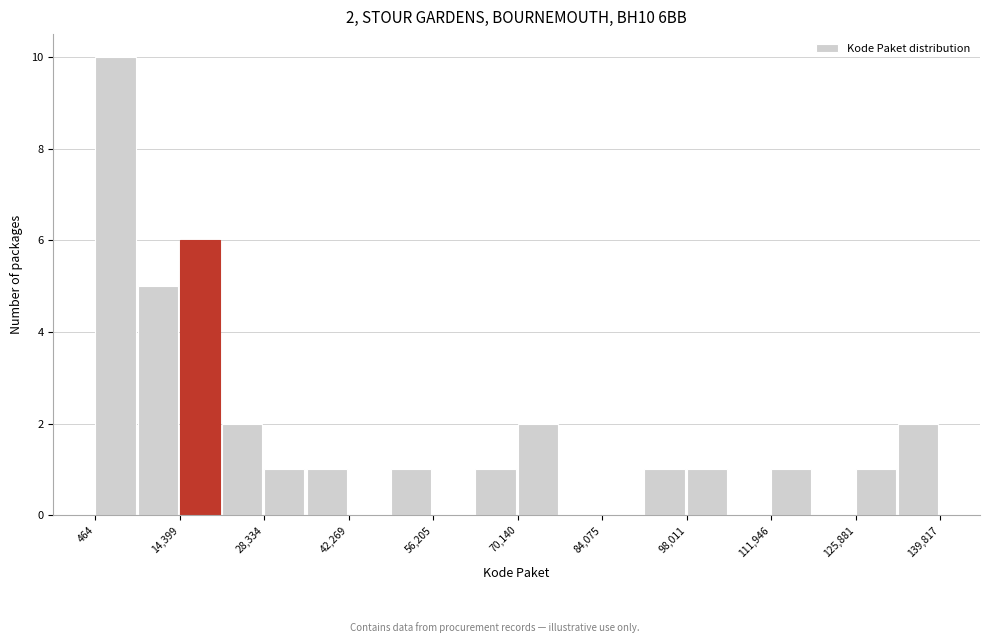

Around what value on the x-axis is the tallest bar? Give the approximate position of its centre, as read against the axis.

4000